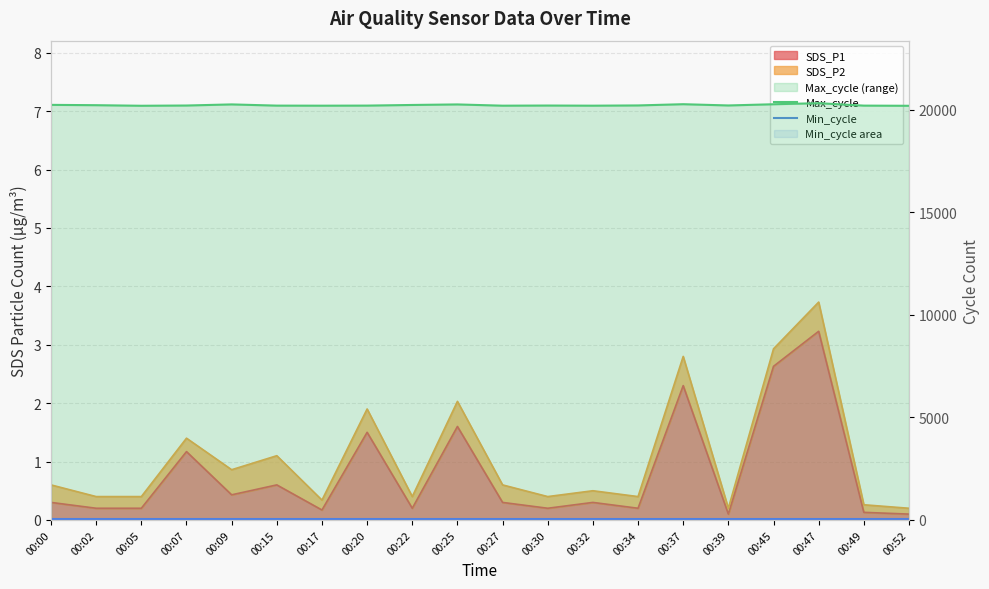

True or false: Min_cycle and Max_cycle intersect in this chart.

False